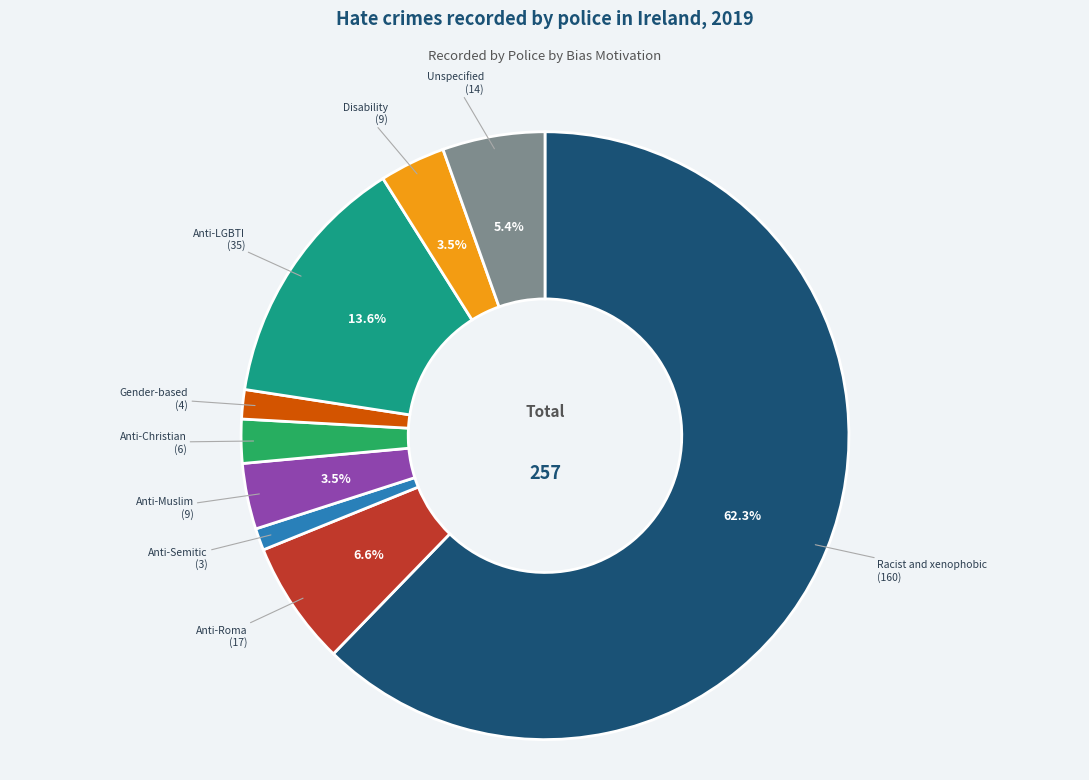

To the nearest percent, what is the average slice percentage?

11%